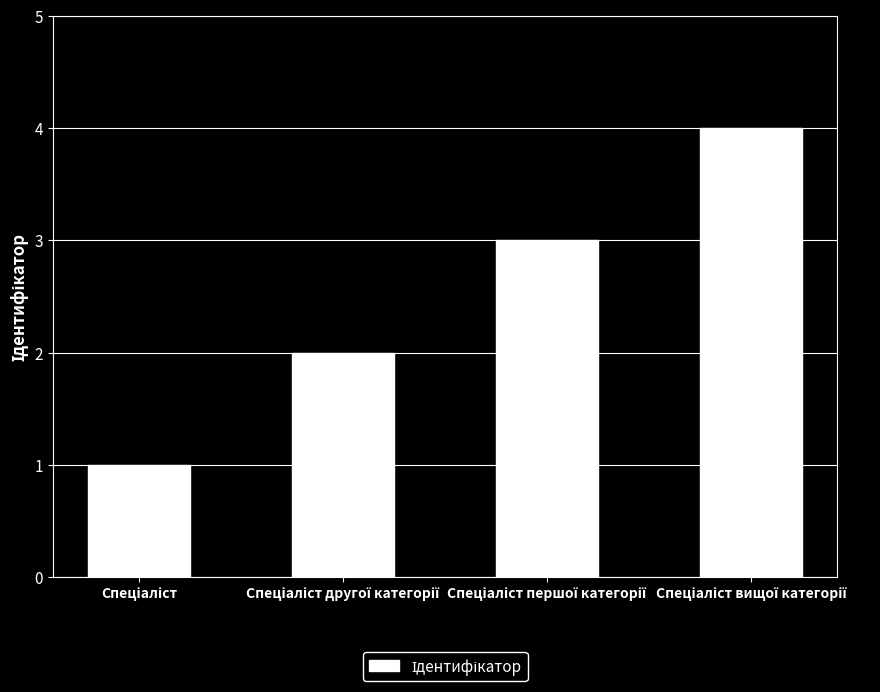

What is the sum of all values?

10